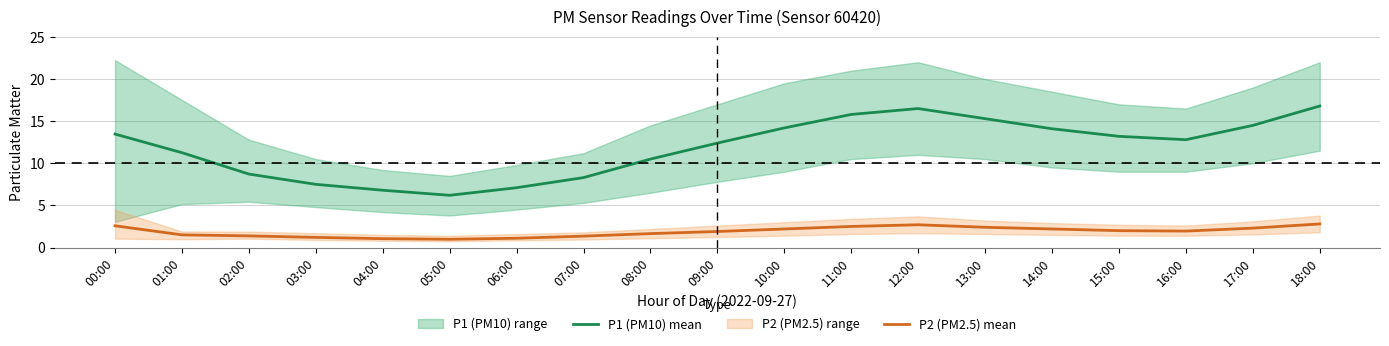

Reading right to left, transcribe all the data shown in this chart.

P1 (PM10) mean: 16.8	14.5	12.8	13.2	14.1	15.3	16.5	15.8	14.2	12.4	10.5	8.3	7.1	6.2	6.8	7.5	8.7	11.3	13.5
P2 (PM2.5) mean: 2.8	2.3	1.9	2.0	2.2	2.4	2.7	2.5	2.2	1.9	1.6	1.4	1.1	1.0	1.1	1.2	1.4	1.5	2.6